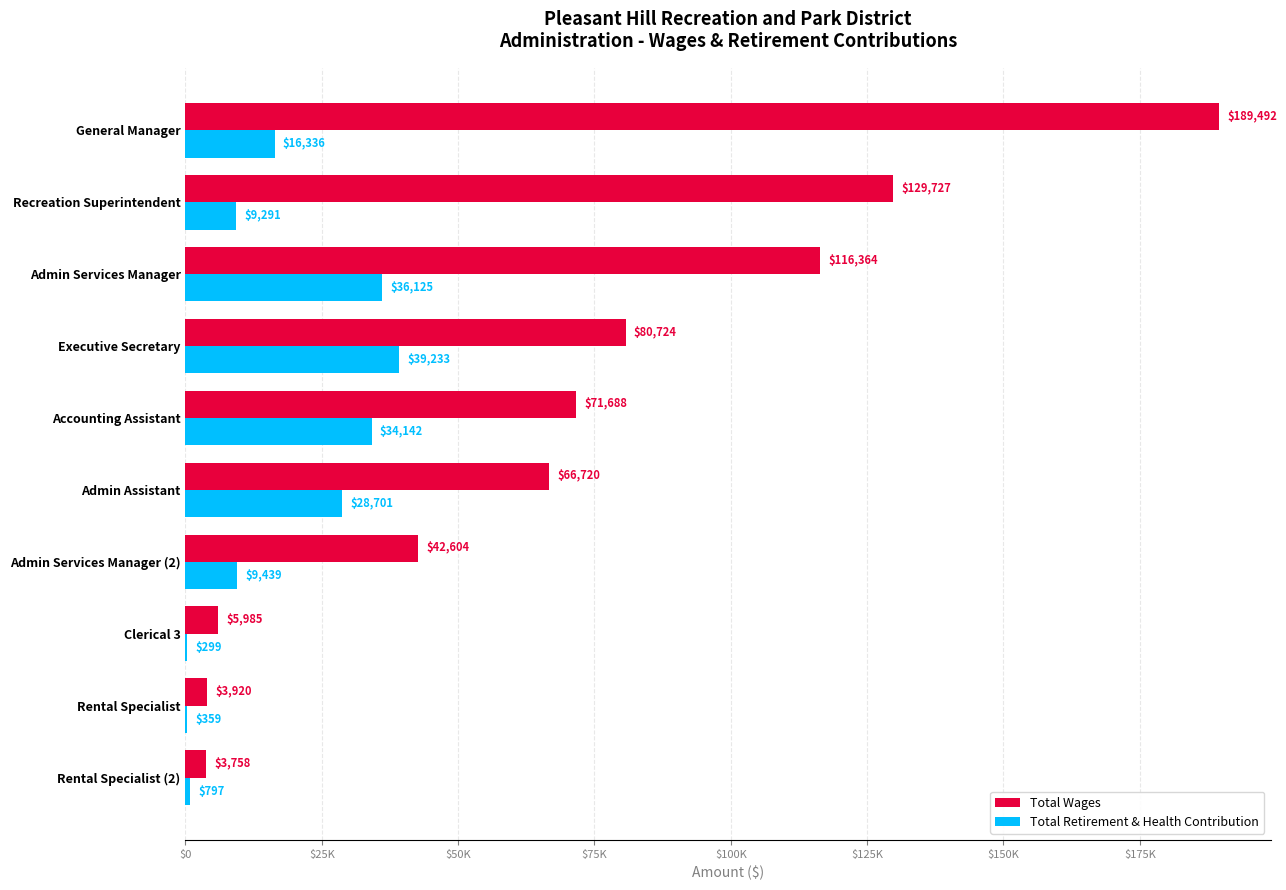

What is the maximum value shown in the chart?

189492